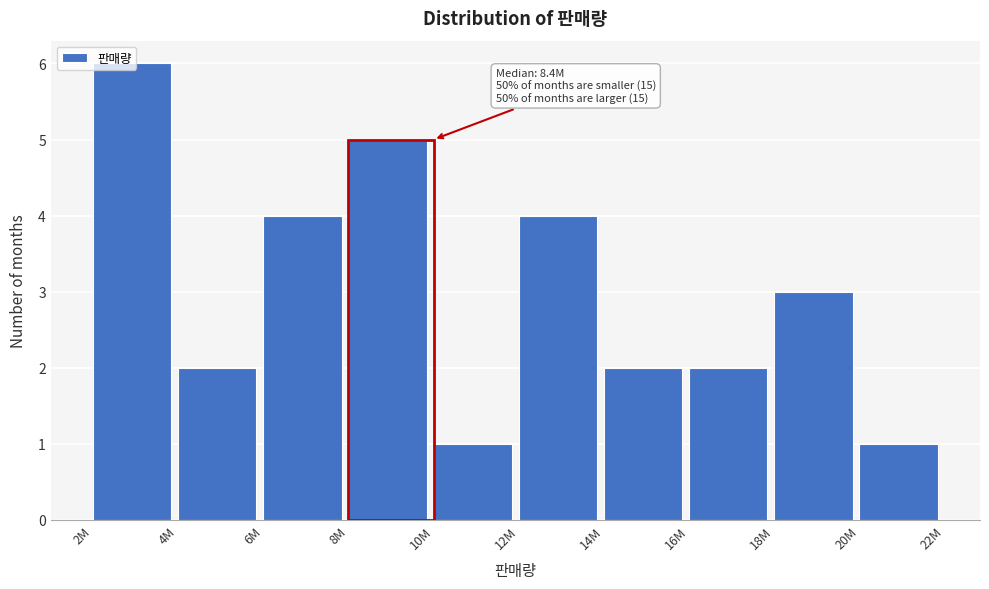

Between 18M and 8M, which is larger?

8M